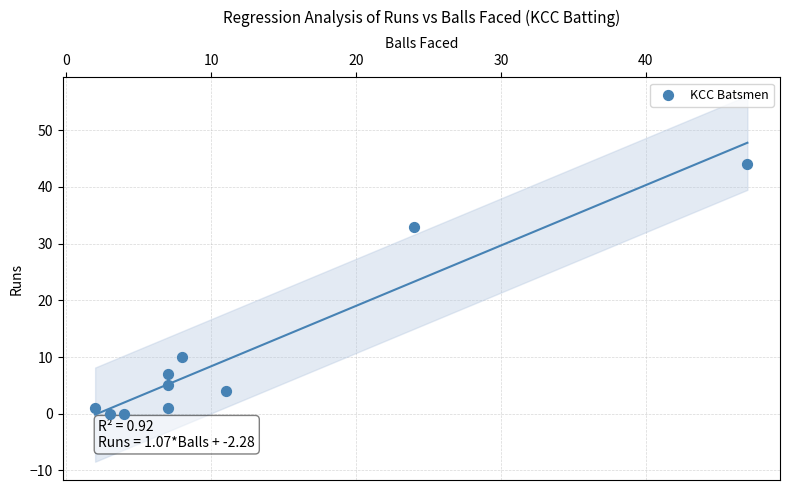

What Y value in the scatter plot is closest to 22?

33